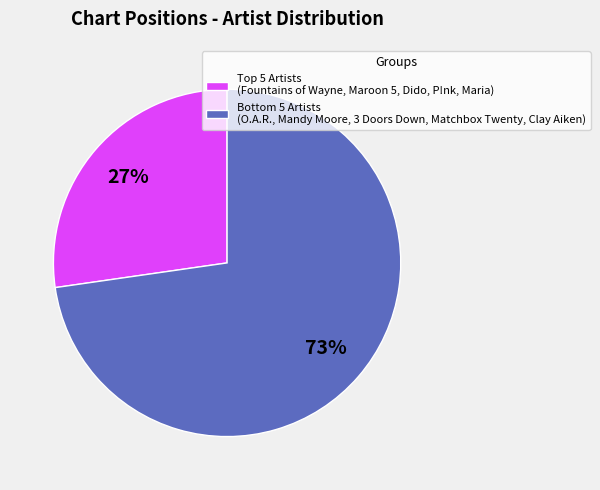

Which category accounts for the majority?

Bottom 5 Artists (O.A.R., Mandy Moore, 3 Doors Down, Matchbox Twenty, Clay Aiken)